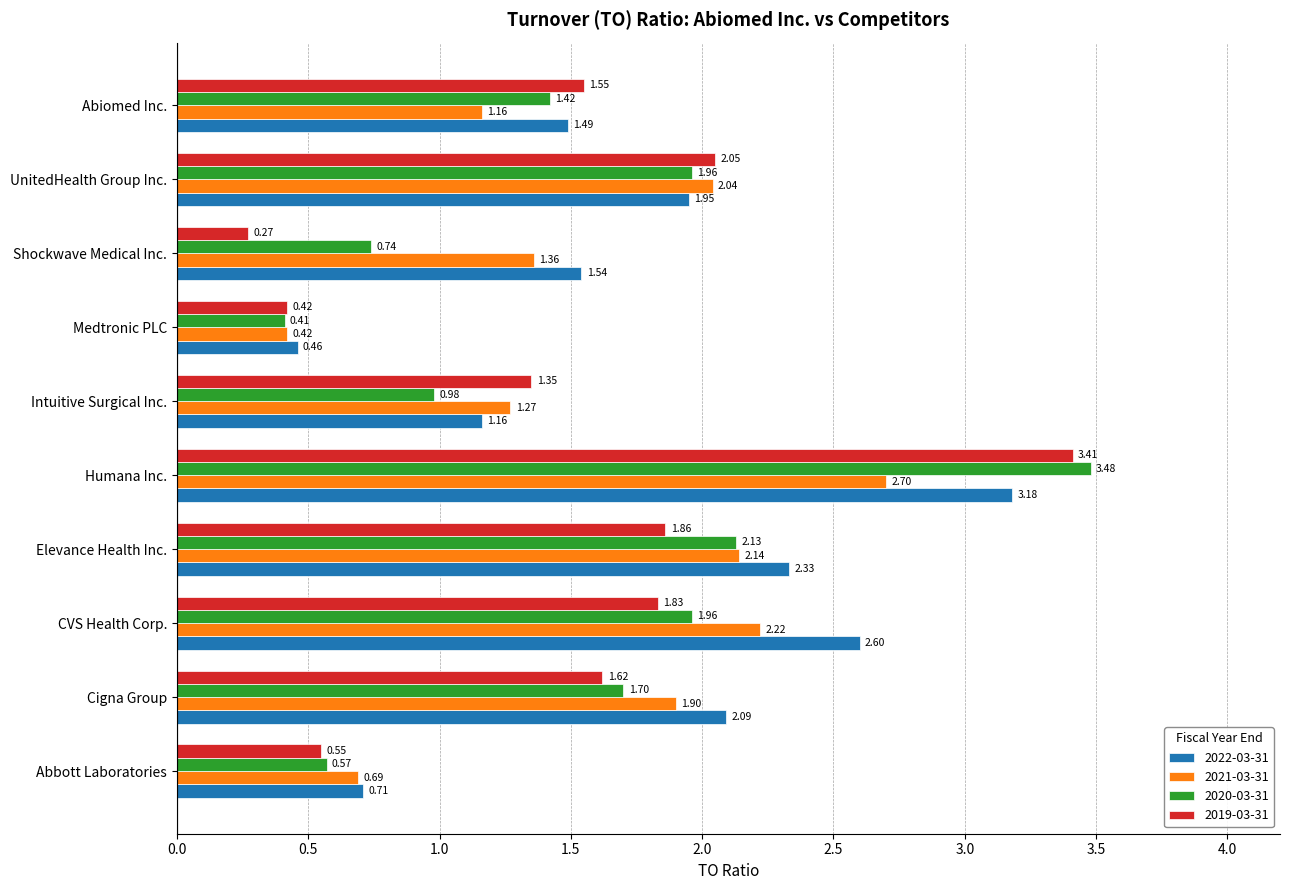

Which series has the largest total across all categories?

2022-03-31